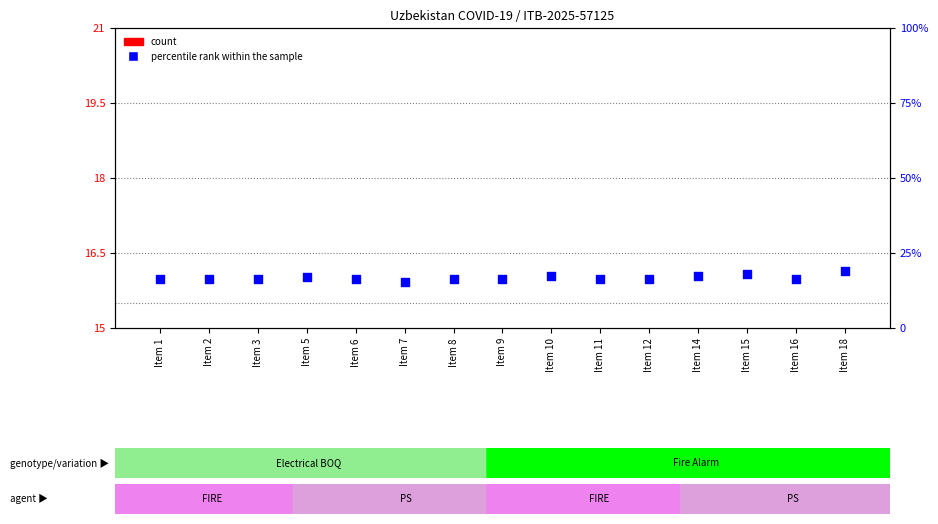

At how many categories does at least one series exceed 4?

15